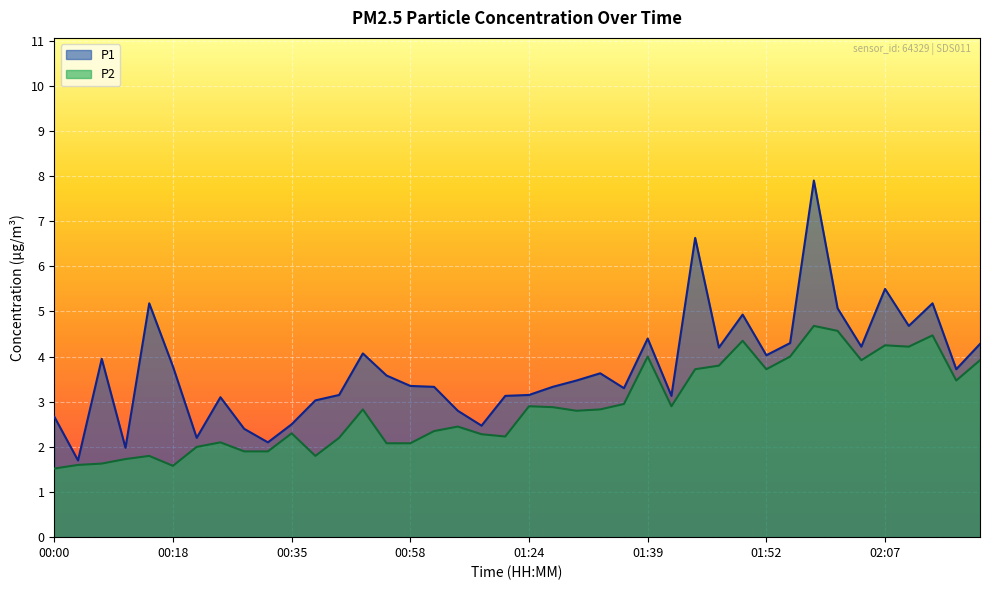

What is the difference between the second highest and minimum values in the P2 series?

3.1